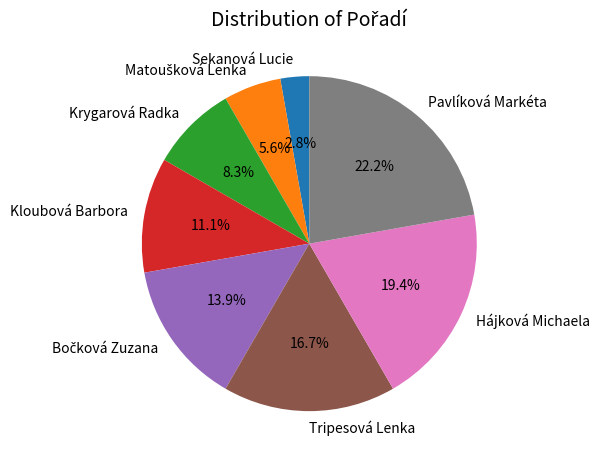

Is it true that Hájková Michaela is 19% of the pie?

True